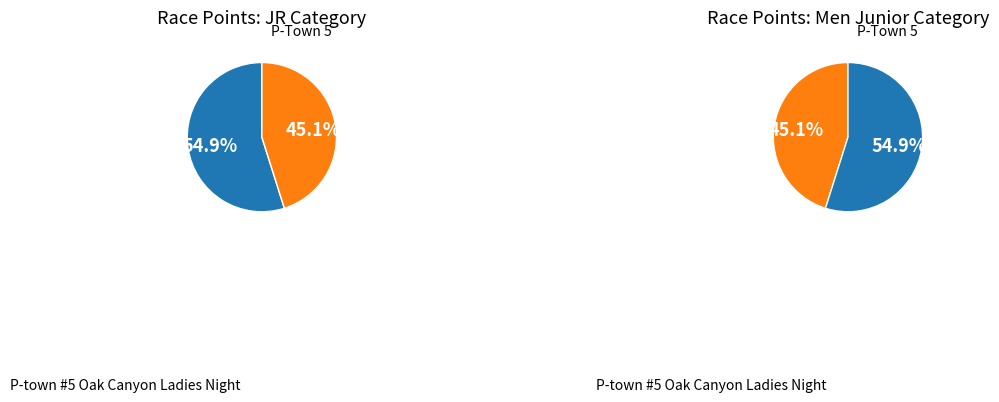

To the nearest percent, what is the difference between the largest and smallest slice percentages?

10%